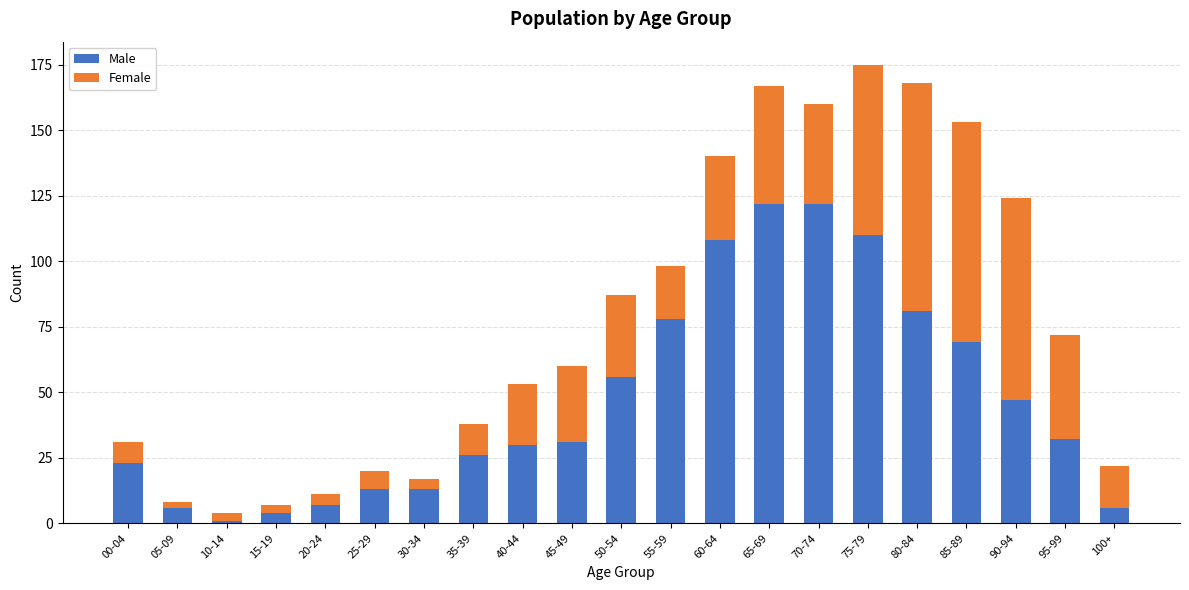

The value of Male at 25-29 is 13. True or false?

True